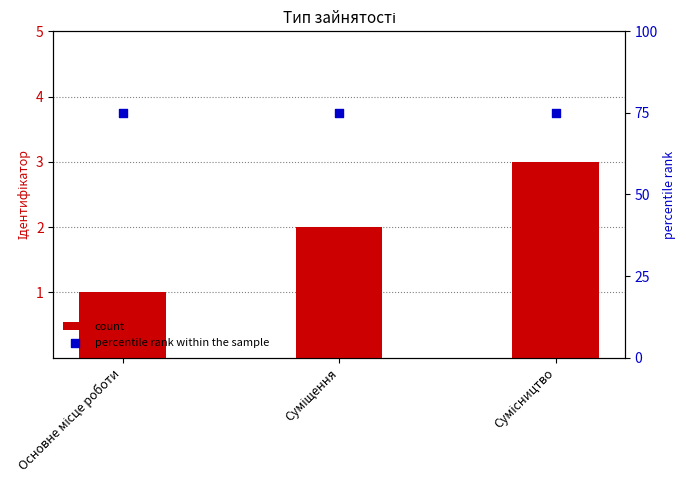

Which series contains the lowest Y value?

count